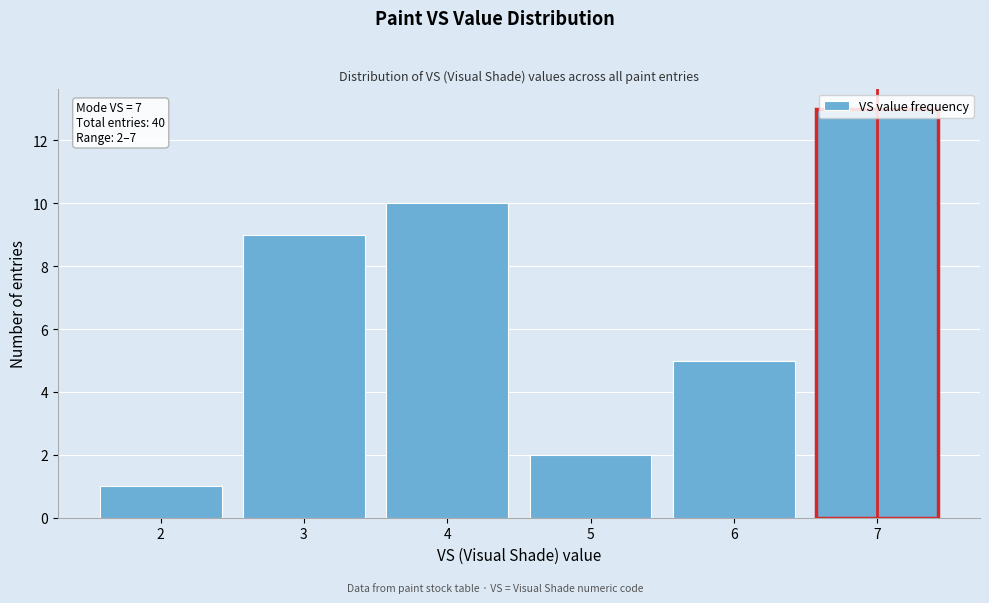

Which range on the x-axis has the tallest bar?

6.5 to 7.5